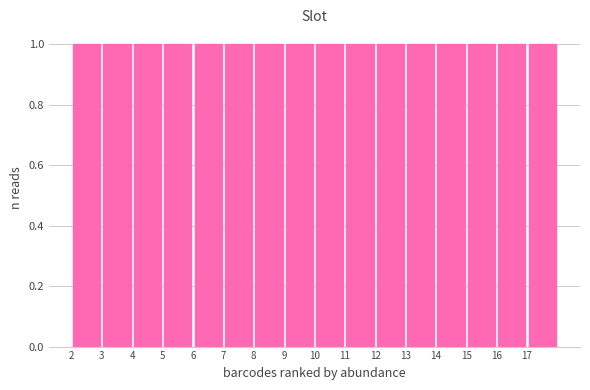

What is the height of the bar covering 11 to 12 on the x-axis? The values are not printed on the chart, so give them approximately, as read against the axis.

1